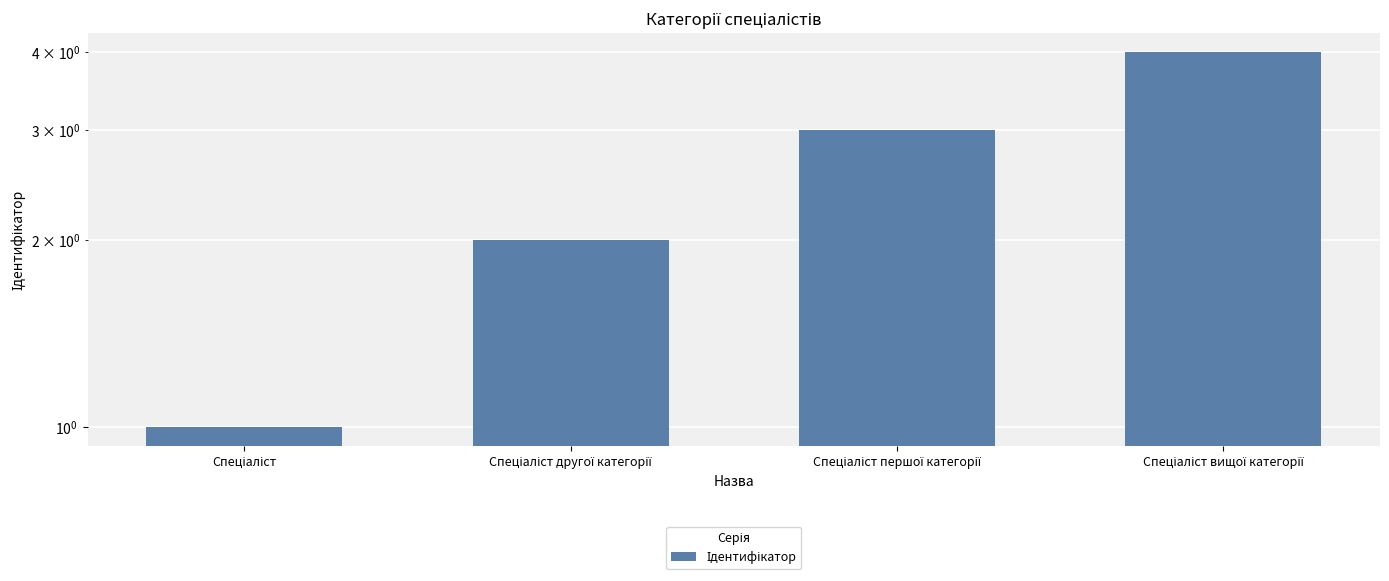

List the labels in order of value, smallest first.

Спеціаліст, Спеціаліст другої категорії, Спеціаліст першої категорії, Спеціаліст вищої категорії